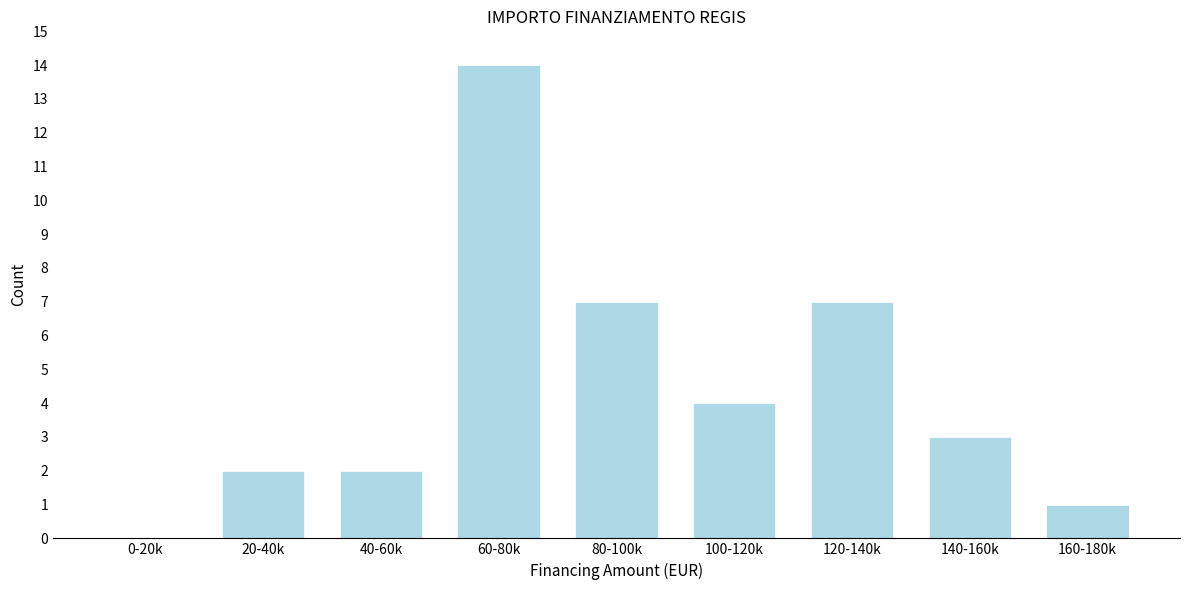

Reading left to right, transcribe all the data shown in this chart.

0-20k=0	20-40k=2	40-60k=2	60-80k=14	80-100k=7	100-120k=4	120-140k=7	140-160k=3	160-180k=1